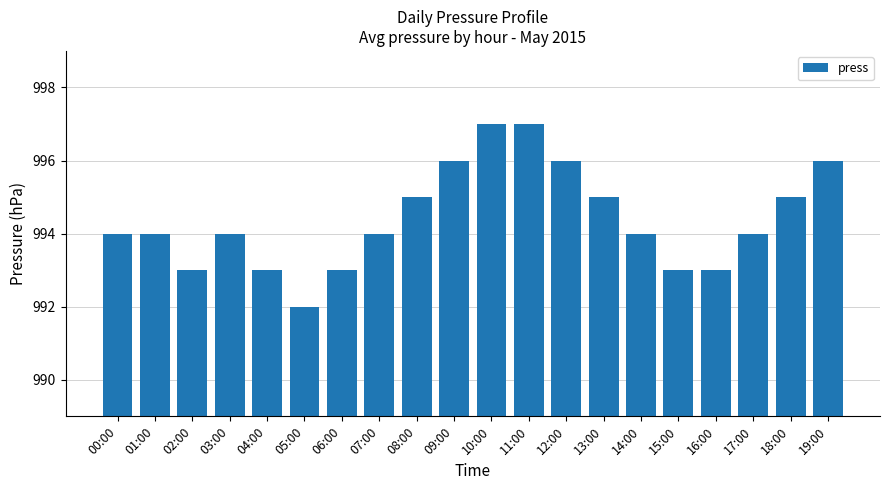

What is the sum of all values?

19888